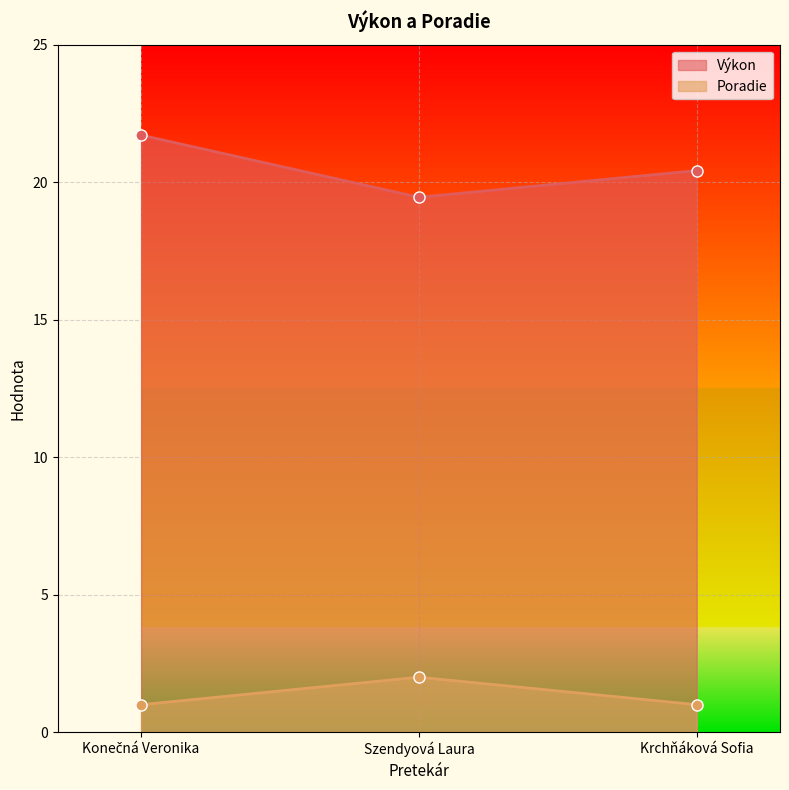

Which series has the widest spread of values?

Výkon